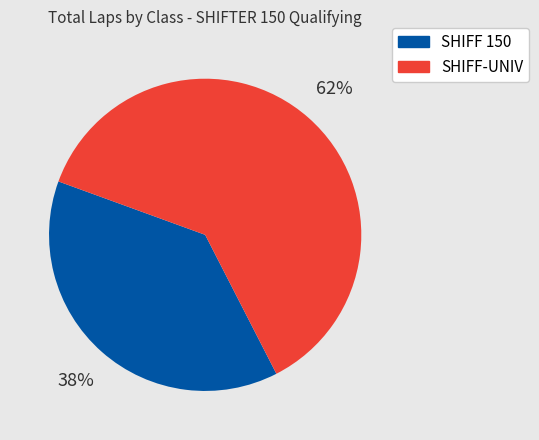

Is there a majority slice in this chart?

Yes